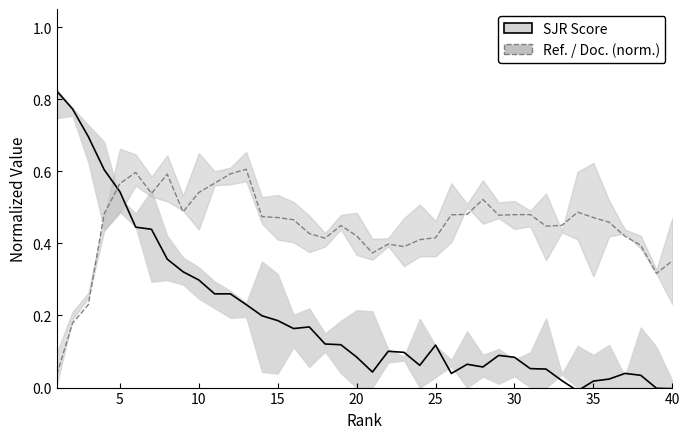

The value of SJR Score at 0 is 0.8. True or false?

True